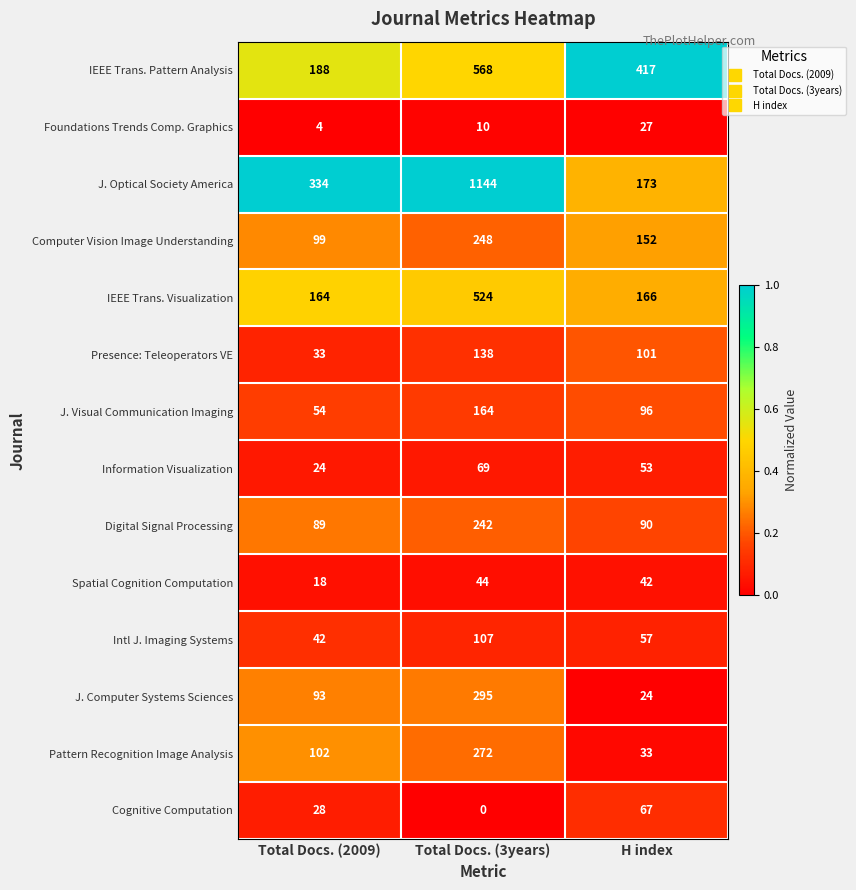

At which category is the sum across all series the highest?

Total Docs. (3years)